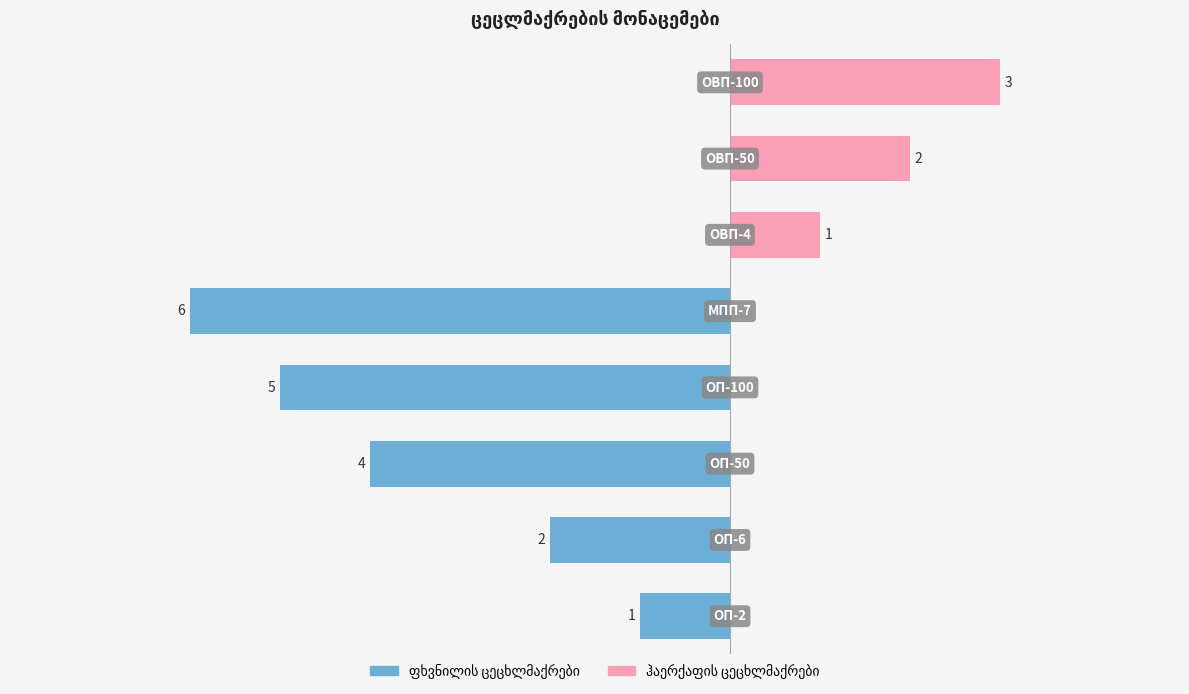

The value of ჰაერქაფის ცეცხლმაქრები at 1 is 0. True or false?

True